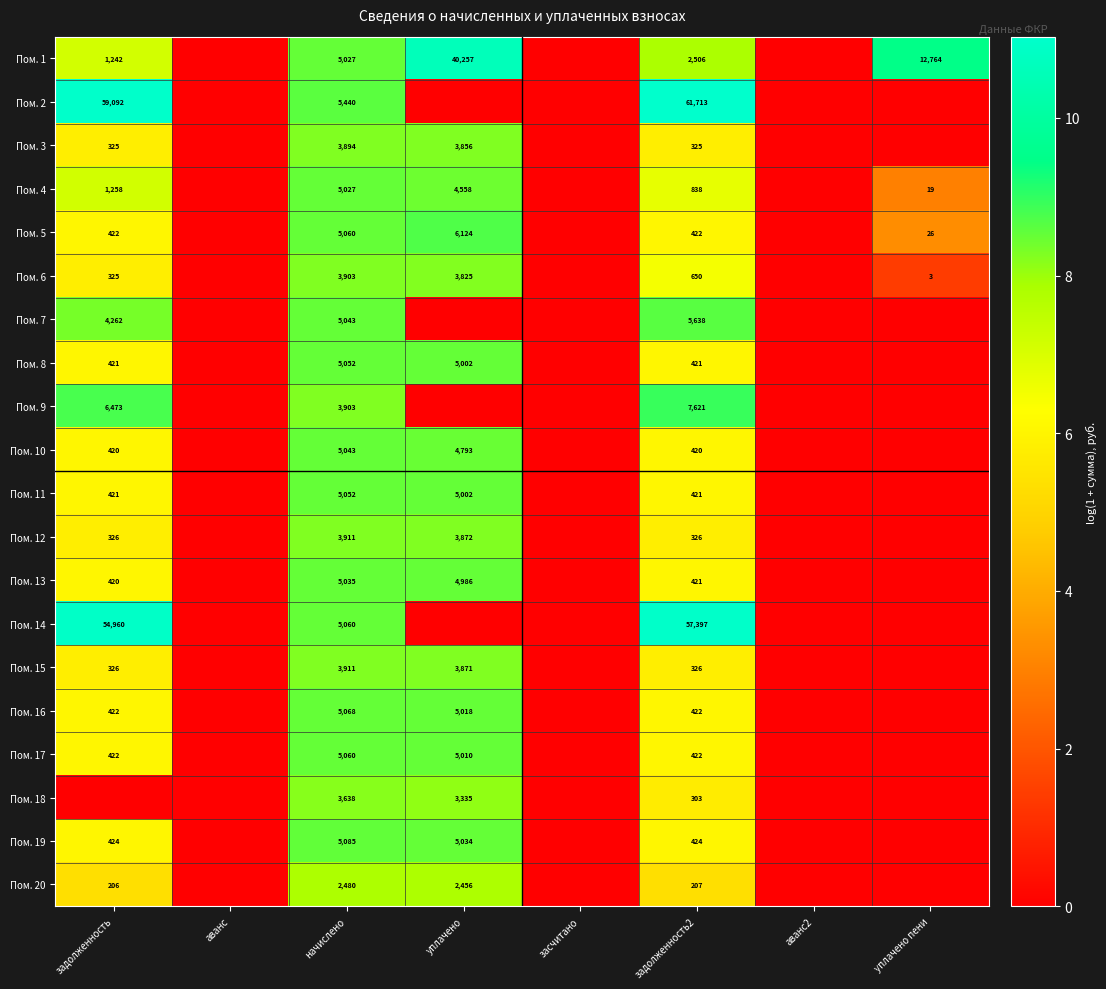

At which category is the sum across all series the highest?

начислено